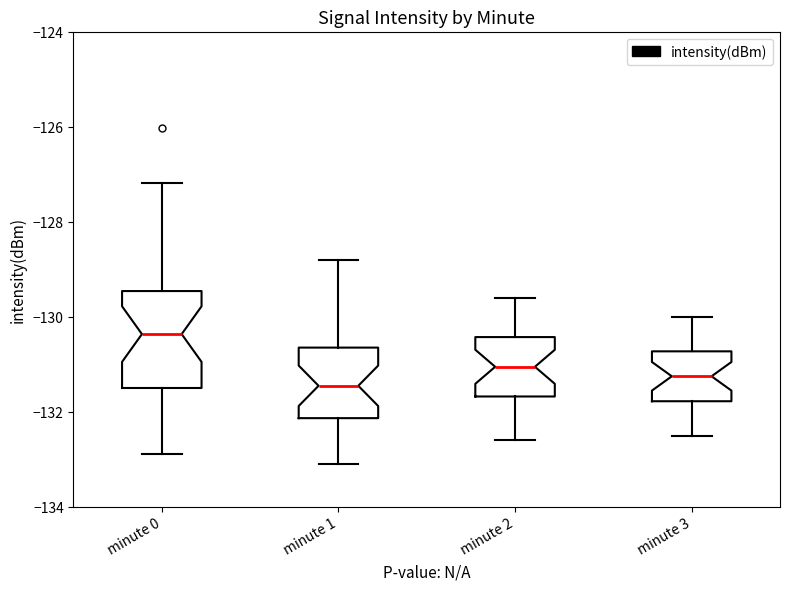

Where does the upper whisker of the box for minute 3 end on the y-axis? The values are not printed on the chart, so give them approximately, as read against the axis.

-130.0